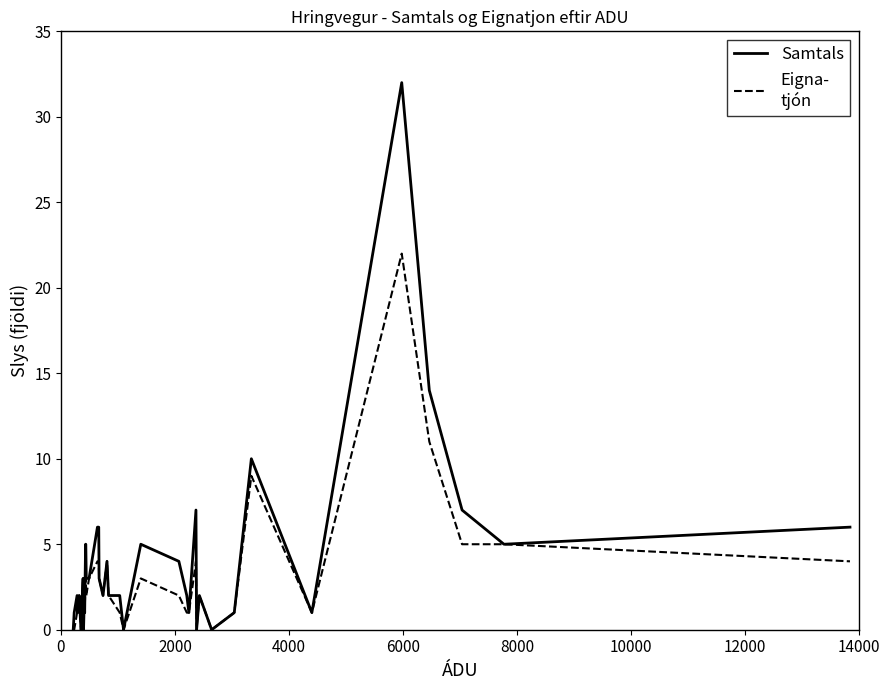

What is the greatest value displayed?

32